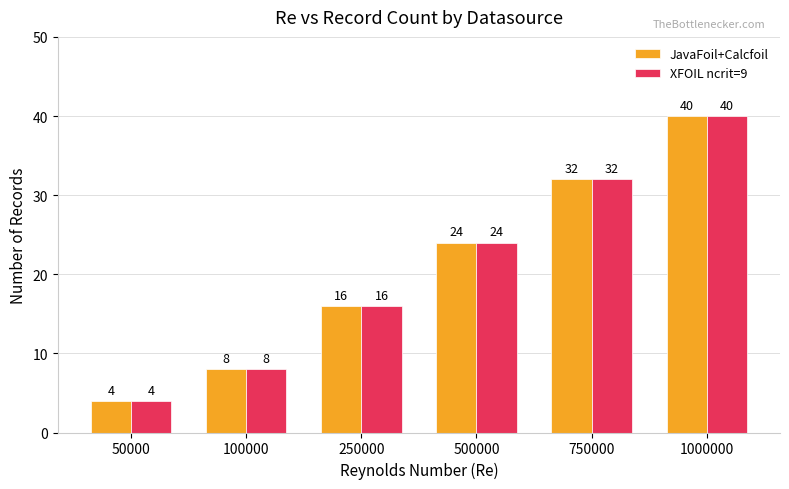

List the labels in order of XFOIL ncrit=9 value, largest first.

1000000, 750000, 500000, 250000, 100000, 50000